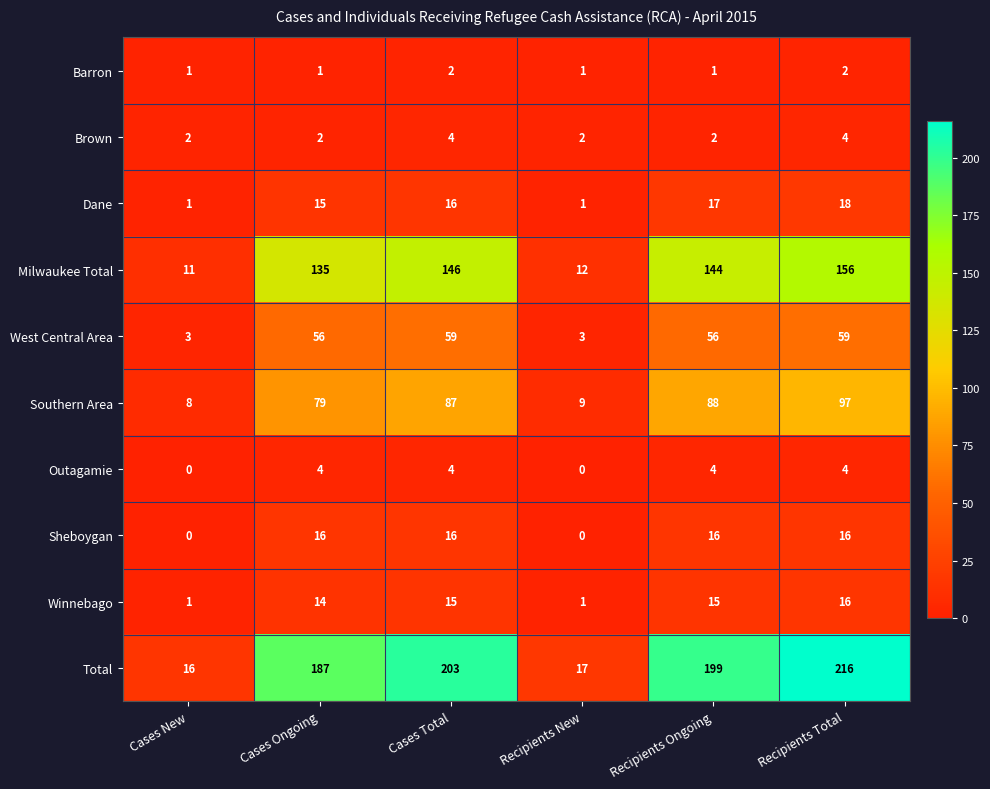

Which series has the widest spread of values?

Total